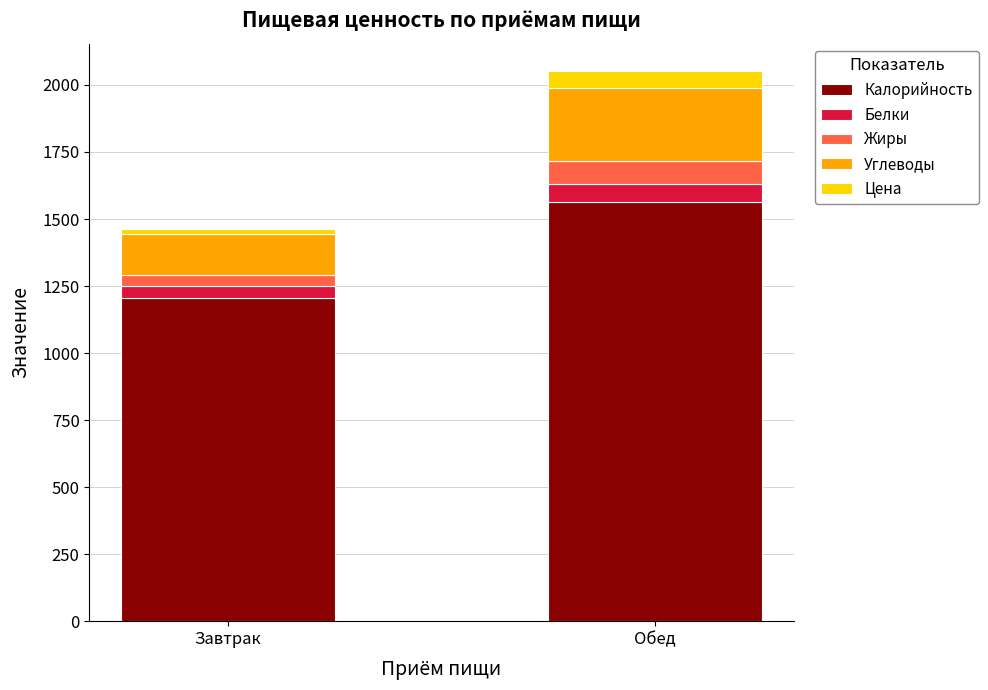

Reading right to left, list the values for the Калорийность series.

1565.0	1205.0